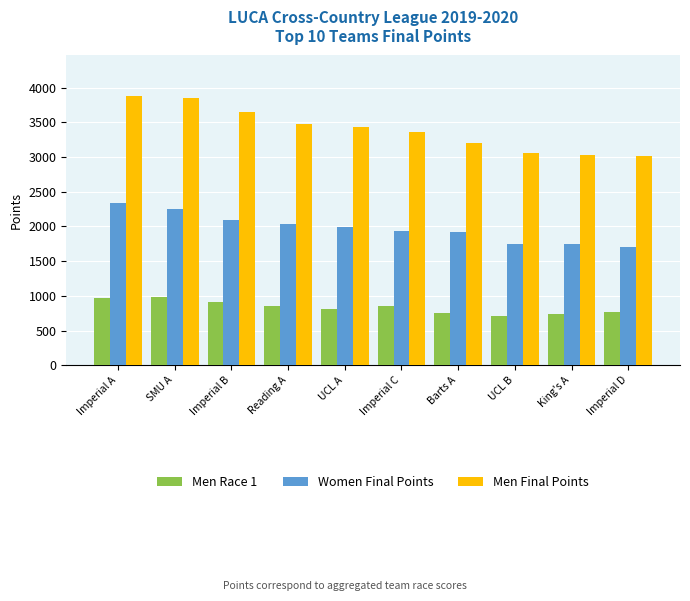

What is the spread (max minus min) of values at SMU A?

2866